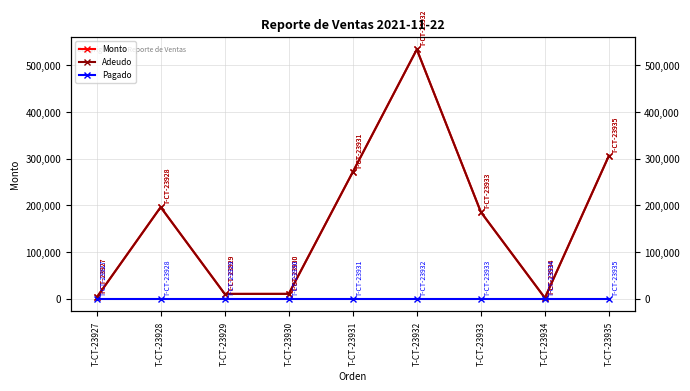

Does the chart have visible grid lines?

Yes